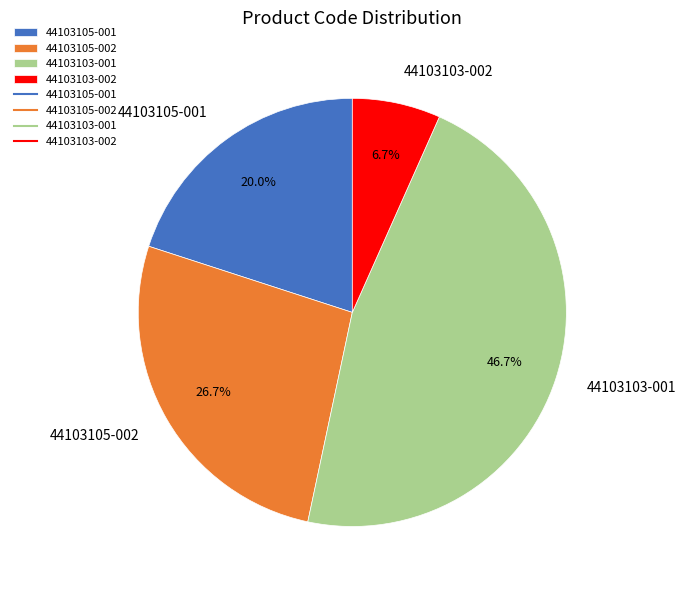

Rank the categories by value from lowest to highest.

44103103-002, 44103105-001, 44103105-002, 44103103-001